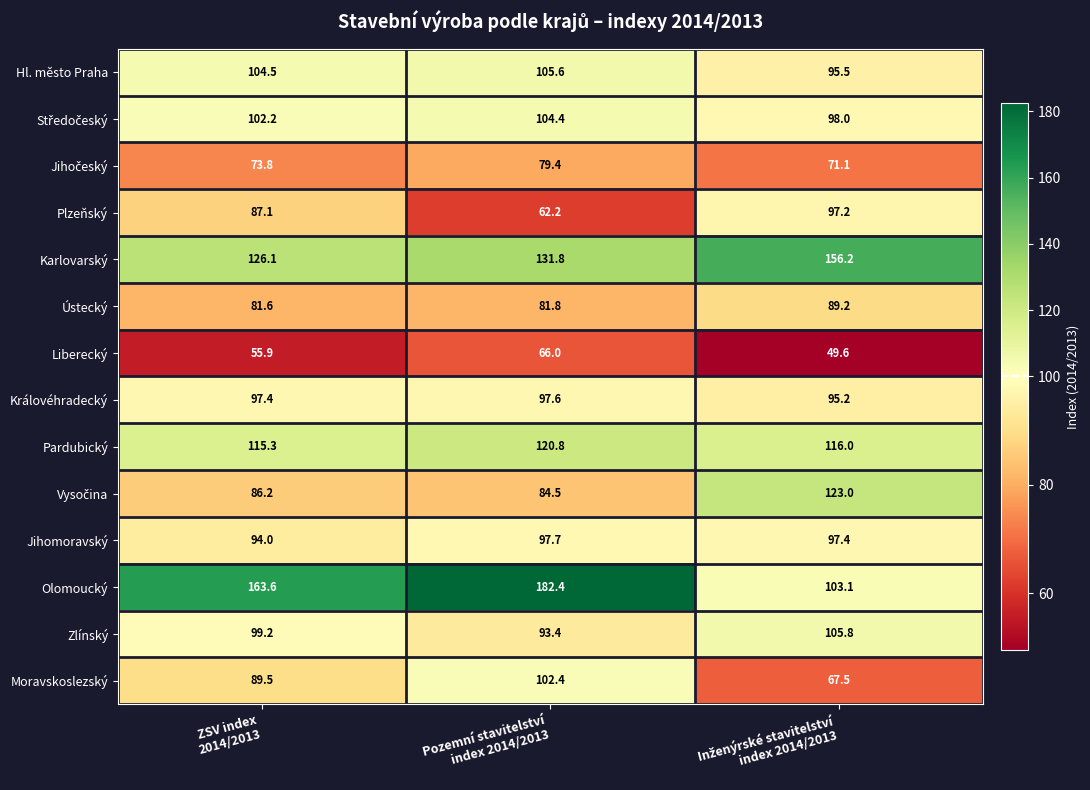

What is the difference between the maximum and second lowest values in the Olomoucký series?

18.8